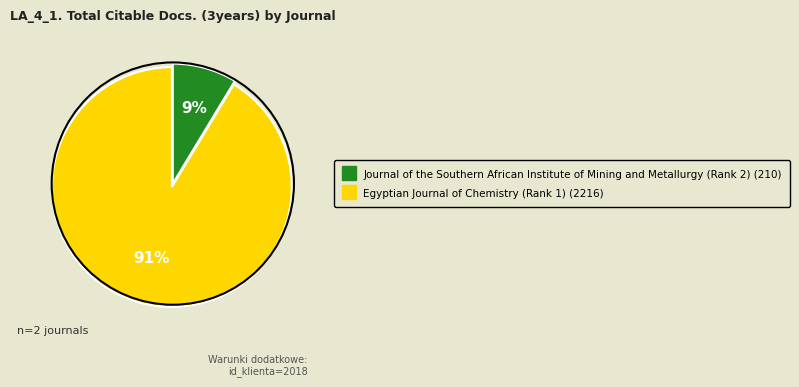

How many segments does this pie chart have?

2